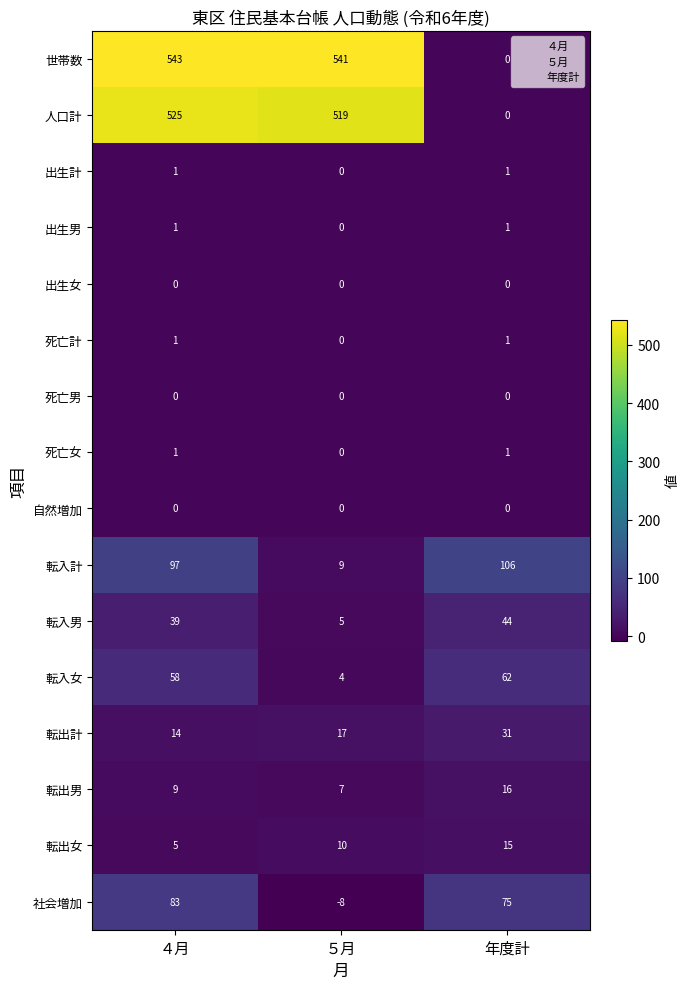

Which category has the lowest value in the 転入女 series?

５月